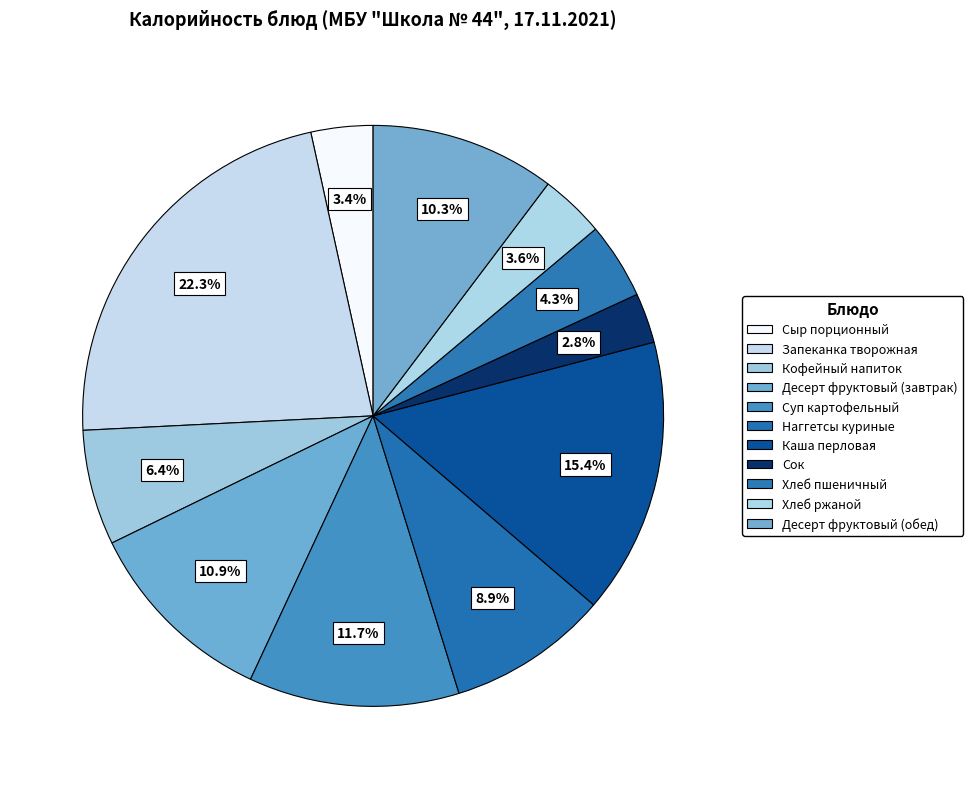

True or false: Десерт фруктовый (обед) accounts for 10% of the total.

True